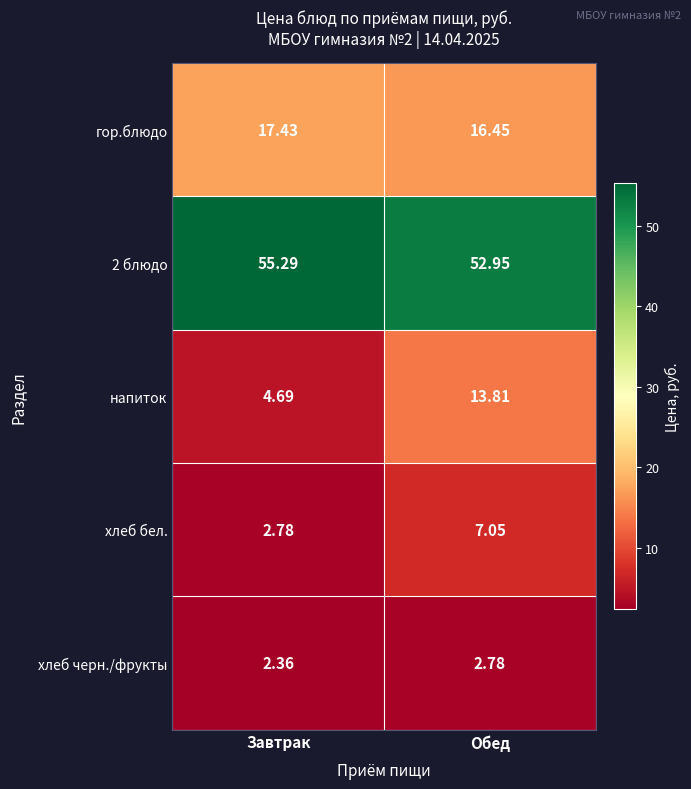

At Обед, list the series in order from smallest to largest.

хлеб черн./фрукты, хлеб бел., напиток, гор.блюдо, 2 блюдо